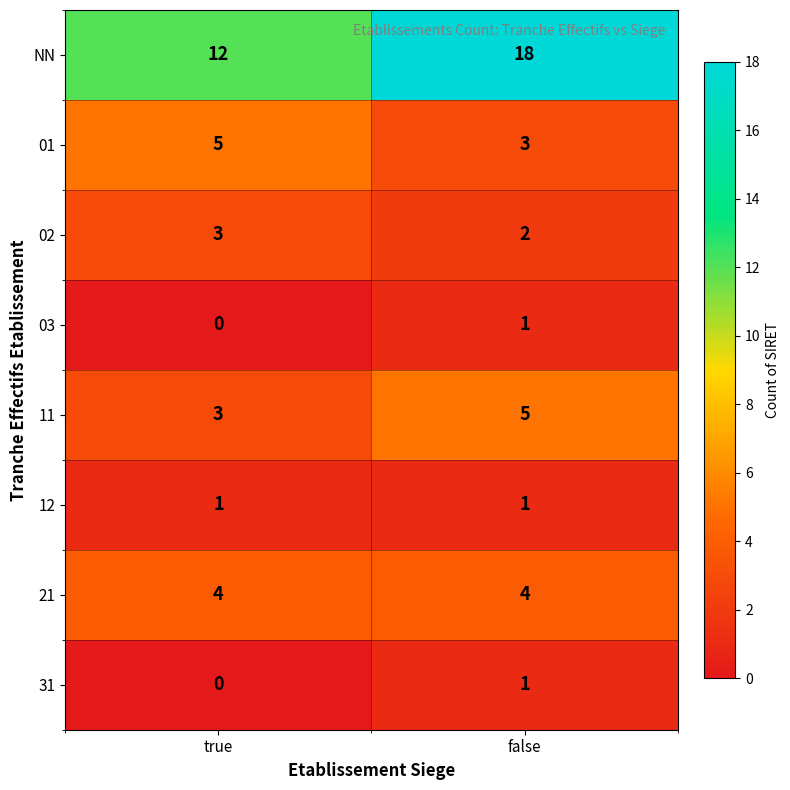

Between true and false, which series saw the biggest shift?

NN